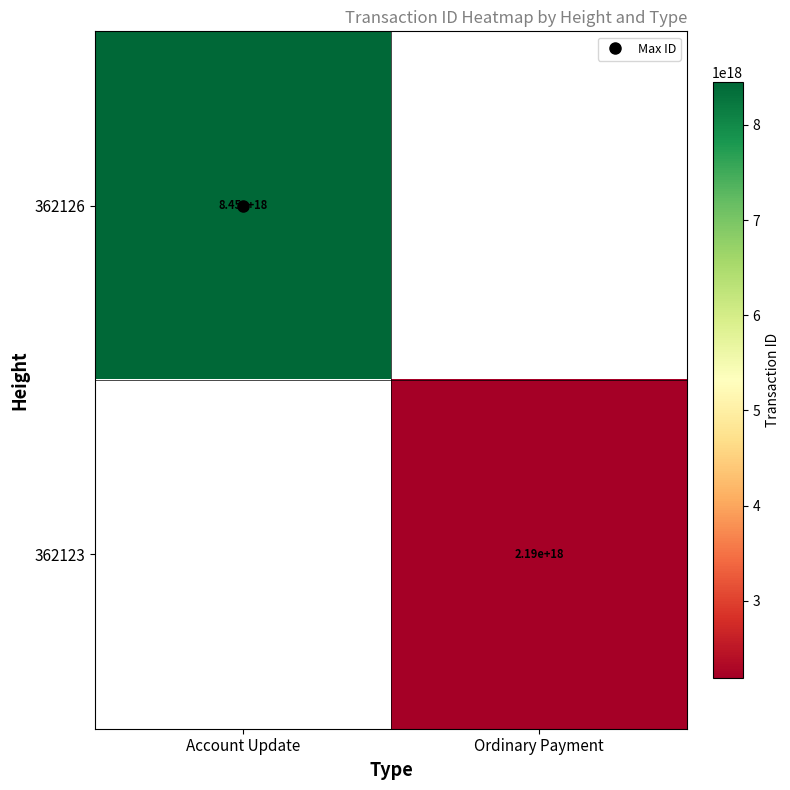

Which category has the highest value across all series?

Account Update